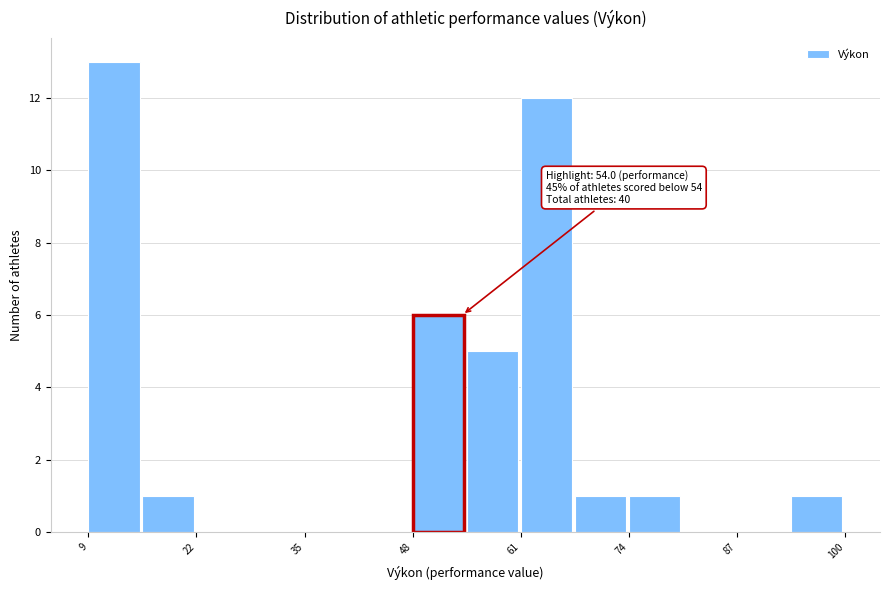

Around what value on the x-axis is the tallest bar? Give the approximate position of its centre, as read against the axis.

12